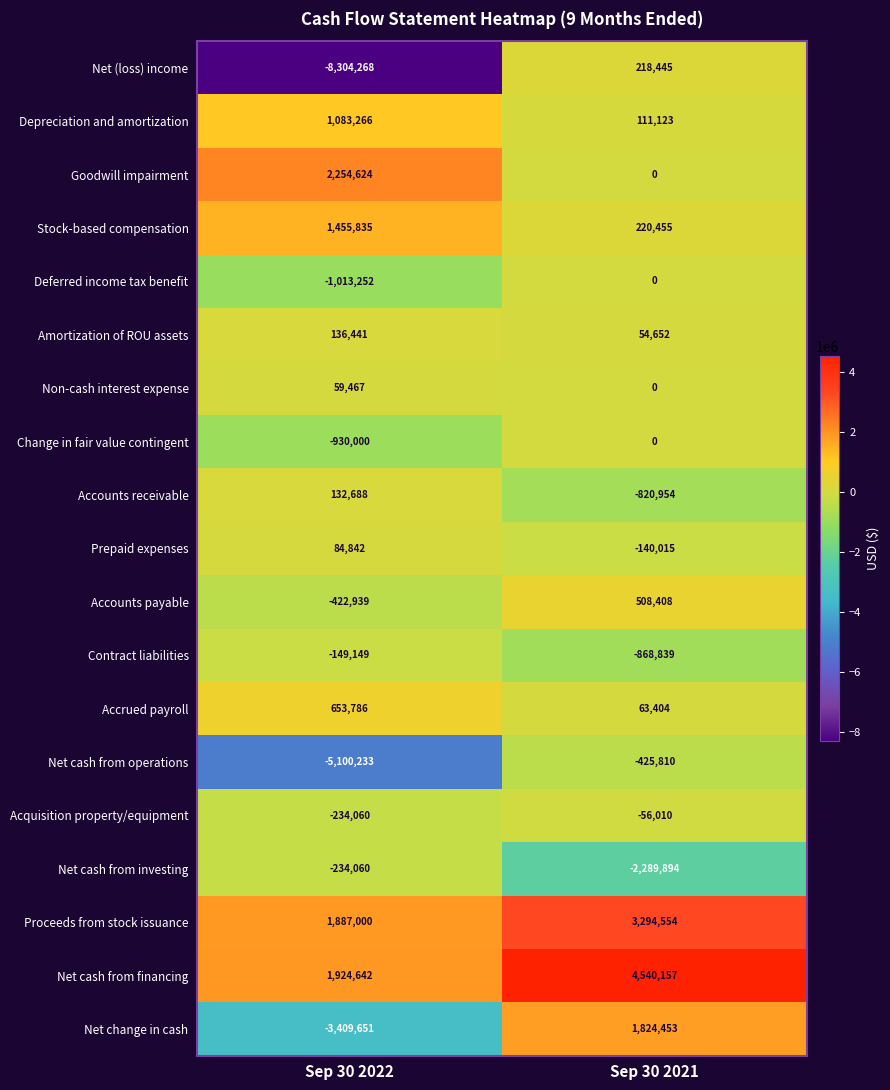

At which label does Accrued payroll reach its minimum?

Sep 30 2021